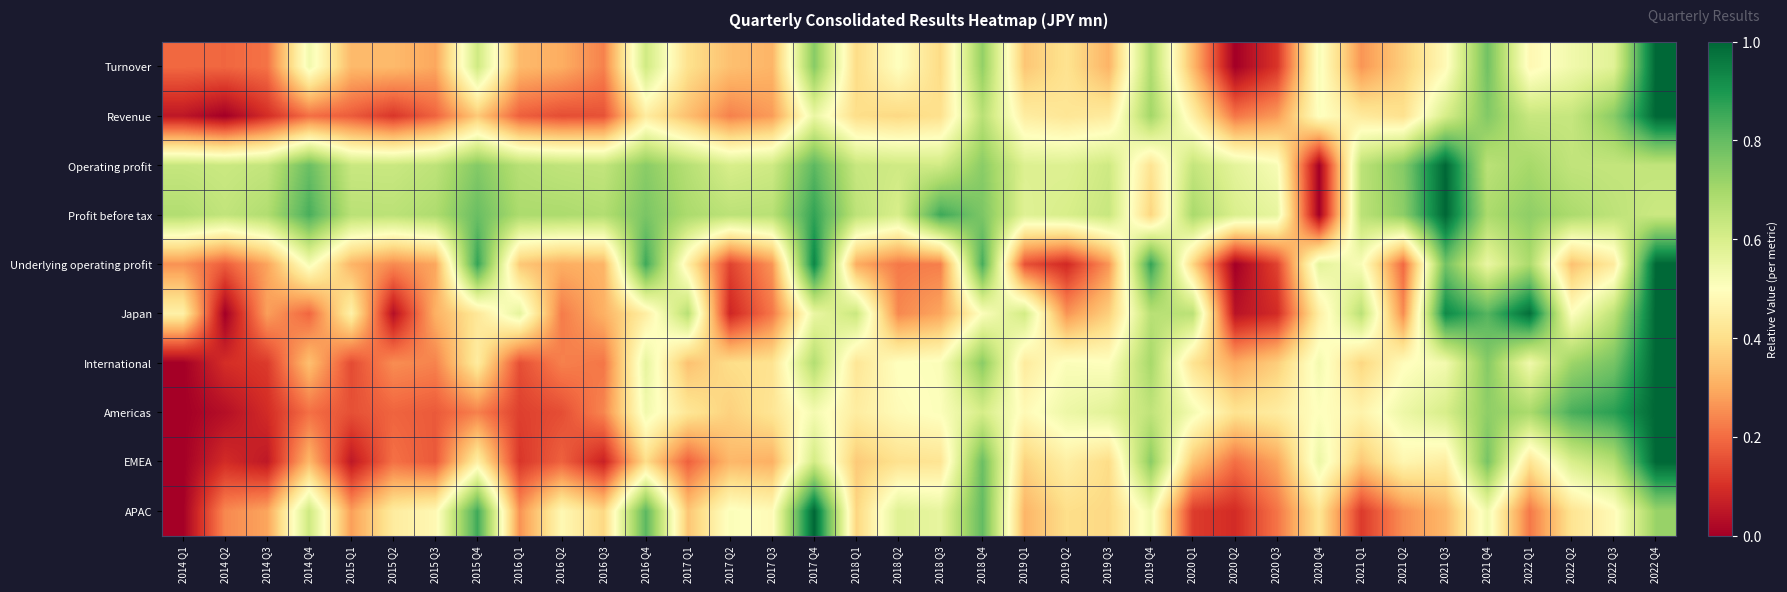

Reading left to right, transcribe all the data shown in this chart.

Turnover: 2014 Q1=0.2	2014 Q2=0.2	2014 Q3=0.2	2014 Q4=0.5	2015 Q1=0.3	2015 Q2=0.3	2015 Q3=0.3	2015 Q4=0.6	2016 Q1=0.3	2016 Q2=0.3	2016 Q3=0.2	2016 Q4=0.6	2017 Q1=0.4	2017 Q2=0.3	2017 Q3=0.3	2017 Q4=0.7	2018 Q1=0.4	2018 Q2=0.5	2018 Q3=0.4	2018 Q4=0.7	2019 Q1=0.3	2019 Q2=0.4	2019 Q3=0.3	2019 Q4=0.7	2020 Q1=0.3	2020 Q2=0.0	2020 Q3=0.1	2020 Q4=0.5	2021 Q1=0.3	2021 Q2=0.4	2021 Q3=0.5	2021 Q4=0.8	2022 Q1=0.5	2022 Q2=0.5	2022 Q3=0.6	2022 Q4=1.0
Revenue: 2014 Q1=0.0	2014 Q2=0.0	2014 Q3=0.1	2014 Q4=0.2	2015 Q1=0.2	2015 Q2=0.1	2015 Q3=0.2	2015 Q4=0.4	2016 Q1=0.2	2016 Q2=0.1	2016 Q3=0.2	2016 Q4=0.4	2017 Q1=0.3	2017 Q2=0.2	2017 Q3=0.3	2017 Q4=0.6	2018 Q1=0.4	2018 Q2=0.4	2018 Q3=0.4	2018 Q4=0.7	2019 Q1=0.4	2019 Q2=0.4	2019 Q3=0.4	2019 Q4=0.7	2020 Q1=0.5	2020 Q2=0.2	2020 Q3=0.3	2020 Q4=0.5	2021 Q1=0.4	2021 Q2=0.4	2021 Q3=0.6	2021 Q4=0.8	2022 Q1=0.6	2022 Q2=0.6	2022 Q3=0.7	2022 Q4=1.0
Operating profit: 2014 Q1=0.6	2014 Q2=0.6	2014 Q3=0.6	2014 Q4=0.8	2015 Q1=0.6	2015 Q2=0.6	2015 Q3=0.7	2015 Q4=0.8	2016 Q1=0.7	2016 Q2=0.6	2016 Q3=0.6	2016 Q4=0.7	2017 Q1=0.7	2017 Q2=0.6	2017 Q3=0.6	2017 Q4=0.8	2018 Q1=0.6	2018 Q2=0.6	2018 Q3=0.6	2018 Q4=0.7	2019 Q1=0.6	2019 Q2=0.6	2019 Q3=0.6	2019 Q4=0.4	2020 Q1=0.6	2020 Q2=0.6	2020 Q3=0.5	2020 Q4=0.0	2021 Q1=0.7	2021 Q2=0.7	2021 Q3=1.0	2021 Q4=0.7	2022 Q1=0.7	2022 Q2=0.6	2022 Q3=0.6	2022 Q4=0.6
Profit before tax: 2014 Q1=0.7	2014 Q2=0.6	2014 Q3=0.7	2014 Q4=0.8	2015 Q1=0.7	2015 Q2=0.7	2015 Q3=0.7	2015 Q4=0.8	2016 Q1=0.7	2016 Q2=0.7	2016 Q3=0.7	2016 Q4=0.8	2017 Q1=0.7	2017 Q2=0.7	2017 Q3=0.7	2017 Q4=0.9	2018 Q1=0.7	2018 Q2=0.6	2018 Q3=0.9	2018 Q4=0.8	2019 Q1=0.6	2019 Q2=0.6	2019 Q3=0.6	2019 Q4=0.4	2020 Q1=0.7	2020 Q2=0.6	2020 Q3=0.6	2020 Q4=0.0	2021 Q1=0.7	2021 Q2=0.7	2021 Q3=1.0	2021 Q4=0.7	2022 Q1=0.7	2022 Q2=0.7	2022 Q3=0.7	2022 Q4=0.6
Underlying operating profit: 2014 Q1=0.3	2014 Q2=0.2	2014 Q3=0.3	2014 Q4=0.5	2015 Q1=0.3	2015 Q2=0.2	2015 Q3=0.3	2015 Q4=0.9	2016 Q1=0.4	2016 Q2=0.3	2016 Q3=0.3	2016 Q4=0.9	2017 Q1=0.4	2017 Q2=0.1	2017 Q3=0.3	2017 Q4=0.9	2018 Q1=0.3	2018 Q2=0.2	2018 Q3=0.2	2018 Q4=0.8	2019 Q1=0.2	2019 Q2=0.1	2019 Q3=0.3	2019 Q4=0.9	2020 Q1=0.4	2020 Q2=0.0	2020 Q3=0.1	2020 Q4=0.6	2021 Q1=0.5	2021 Q2=0.2	2021 Q3=0.8	2021 Q4=0.6	2022 Q1=0.7	2022 Q2=0.3	2022 Q3=0.4	2022 Q4=1.0
Japan: 2014 Q1=0.5	2014 Q2=0.0	2014 Q3=0.3	2014 Q4=0.2	2015 Q1=0.5	2015 Q2=0.0	2015 Q3=0.3	2015 Q4=0.4	2016 Q1=0.6	2016 Q2=0.2	2016 Q3=0.3	2016 Q4=0.4	2017 Q1=0.7	2017 Q2=0.1	2017 Q3=0.2	2017 Q4=0.6	2018 Q1=0.6	2018 Q2=0.2	2018 Q3=0.3	2018 Q4=0.5	2019 Q1=0.6	2019 Q2=0.3	2019 Q3=0.4	2019 Q4=0.7	2020 Q1=0.7	2020 Q2=0.0	2020 Q3=0.1	2020 Q4=0.4	2021 Q1=0.7	2021 Q2=0.2	2021 Q3=0.9	2021 Q4=0.8	2022 Q1=1.0	2022 Q2=0.5	2022 Q3=0.7	2022 Q4=1.0
International: 2014 Q1=0.0	2014 Q2=0.1	2014 Q3=0.1	2014 Q4=0.3	2015 Q1=0.1	2015 Q2=0.3	2015 Q3=0.2	2015 Q4=0.4	2016 Q1=0.2	2016 Q2=0.2	2016 Q3=0.2	2016 Q4=0.6	2017 Q1=0.3	2017 Q2=0.4	2017 Q3=0.4	2017 Q4=0.7	2018 Q1=0.4	2018 Q2=0.5	2018 Q3=0.5	2018 Q4=0.7	2019 Q1=0.4	2019 Q2=0.5	2019 Q3=0.5	2019 Q4=0.7	2020 Q1=0.4	2020 Q2=0.3	2020 Q3=0.4	2020 Q4=0.5	2021 Q1=0.4	2021 Q2=0.5	2021 Q3=0.5	2021 Q4=0.7	2022 Q1=0.5	2022 Q2=0.7	2022 Q3=0.8	2022 Q4=1.0
Americas: 2014 Q1=0.0	2014 Q2=0.0	2014 Q3=0.1	2014 Q4=0.2	2015 Q1=0.2	2015 Q2=0.2	2015 Q3=0.2	2015 Q4=0.2	2016 Q1=0.1	2016 Q2=0.2	2016 Q3=0.2	2016 Q4=0.5	2017 Q1=0.4	2017 Q2=0.4	2017 Q3=0.4	2017 Q4=0.5	2018 Q1=0.4	2018 Q2=0.5	2018 Q3=0.5	2018 Q4=0.6	2019 Q1=0.5	2019 Q2=0.5	2019 Q3=0.6	2019 Q4=0.6	2020 Q1=0.5	2020 Q2=0.4	2020 Q3=0.4	2020 Q4=0.5	2021 Q1=0.5	2021 Q2=0.5	2021 Q3=0.6	2021 Q4=0.7	2022 Q1=0.7	2022 Q2=0.8	2022 Q3=0.9	2022 Q4=1.0
EMEA: 2014 Q1=0.0	2014 Q2=0.1	2014 Q3=0.1	2014 Q4=0.3	2015 Q1=0.1	2015 Q2=0.2	2015 Q3=0.2	2015 Q4=0.5	2016 Q1=0.1	2016 Q2=0.2	2016 Q3=0.1	2016 Q4=0.4	2017 Q1=0.2	2017 Q2=0.3	2017 Q3=0.3	2017 Q4=0.6	2018 Q1=0.4	2018 Q2=0.4	2018 Q3=0.4	2018 Q4=0.8	2019 Q1=0.4	2019 Q2=0.4	2019 Q3=0.4	2019 Q4=0.7	2020 Q1=0.3	2020 Q2=0.2	2020 Q3=0.3	2020 Q4=0.5	2021 Q1=0.4	2021 Q2=0.5	2021 Q3=0.4	2021 Q4=0.8	2022 Q1=0.4	2022 Q2=0.6	2022 Q3=0.7	2022 Q4=1.0
APAC: 2014 Q1=0.0	2014 Q2=0.2	2014 Q3=0.3	2014 Q4=0.6	2015 Q1=0.3	2015 Q2=0.4	2015 Q3=0.5	2015 Q4=0.8	2016 Q1=0.3	2016 Q2=0.5	2016 Q3=0.4	2016 Q4=0.8	2017 Q1=0.3	2017 Q2=0.5	2017 Q3=0.5	2017 Q4=1.0	2018 Q1=0.4	2018 Q2=0.6	2018 Q3=0.6	2018 Q4=0.8	2019 Q1=0.3	2019 Q2=0.4	2019 Q3=0.4	2019 Q4=0.5	2020 Q1=0.1	2020 Q2=0.1	2020 Q3=0.2	2020 Q4=0.4	2021 Q1=0.1	2021 Q2=0.3	2021 Q3=0.3	2021 Q4=0.5	2022 Q1=0.2	2022 Q2=0.4	2022 Q3=0.5	2022 Q4=0.7